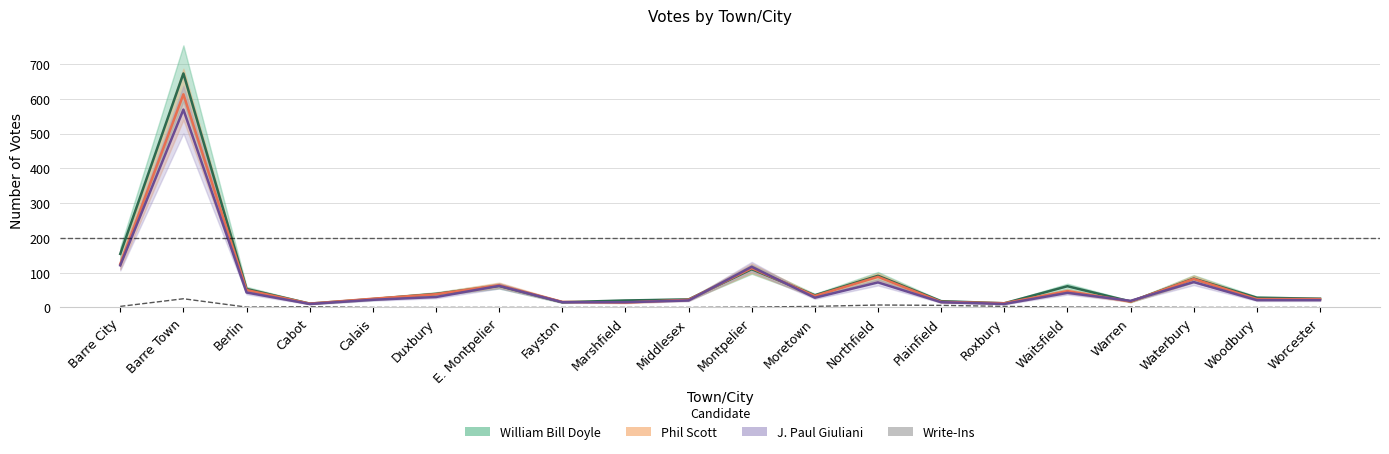

What is the label of the 10th point from the left?

Middlesex